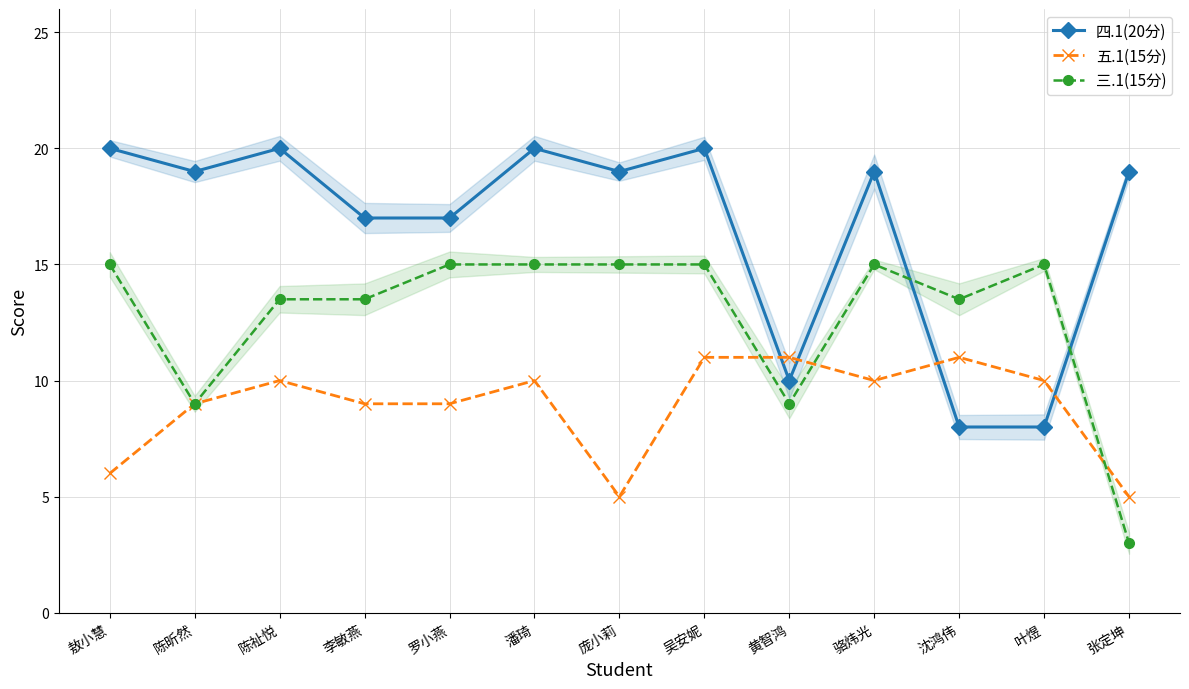

What is the difference between the maximum and minimum values in the 五.1(15分) series?

6.0